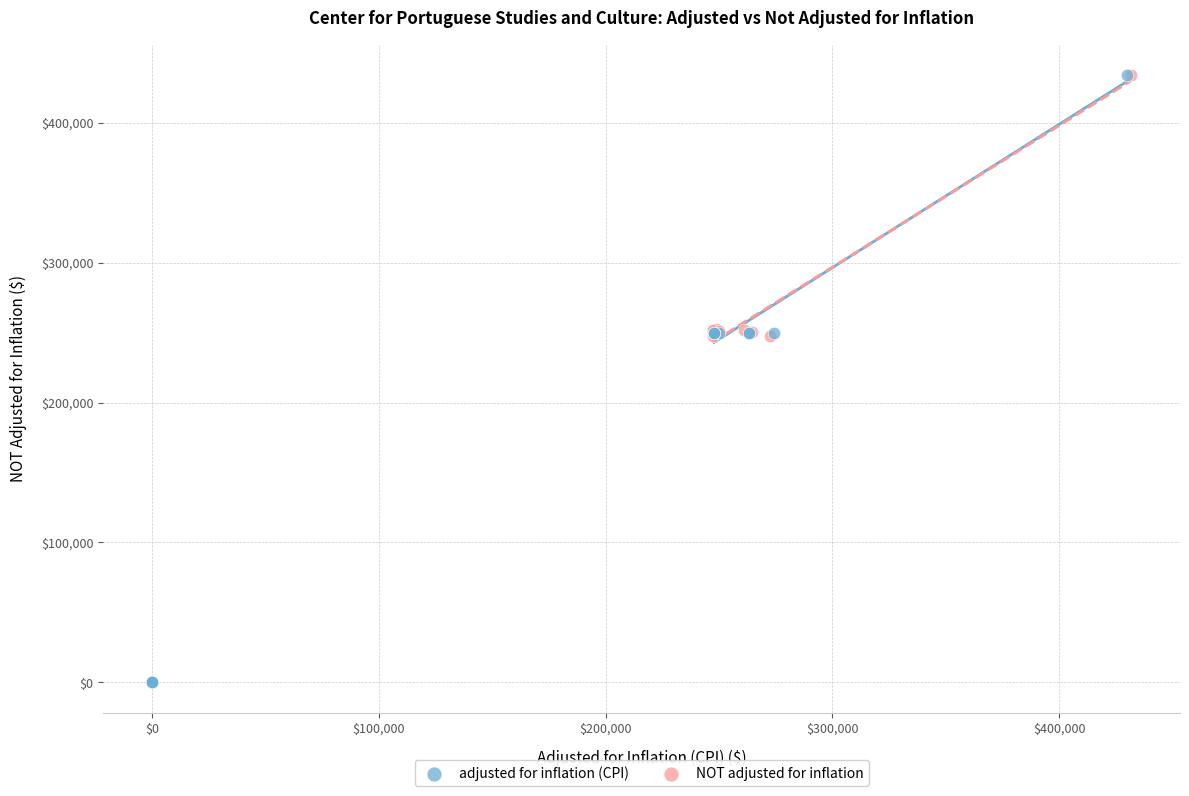

Which series has the widest spread of Y values?

NOT adjusted for inflation